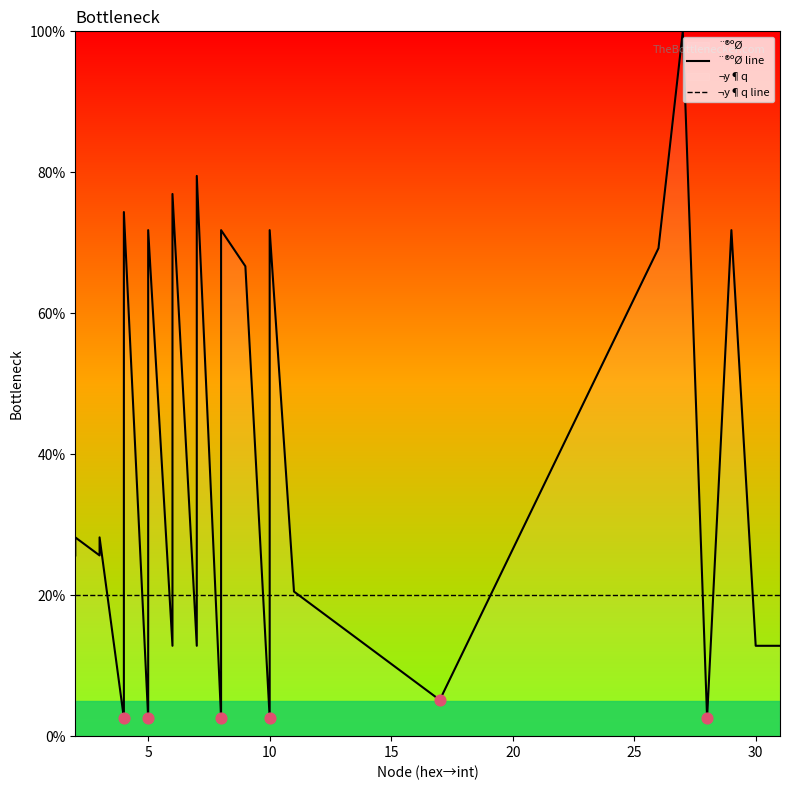

What are all the series names shown in the legend?

¨®ºØ line, ¬y¶q line